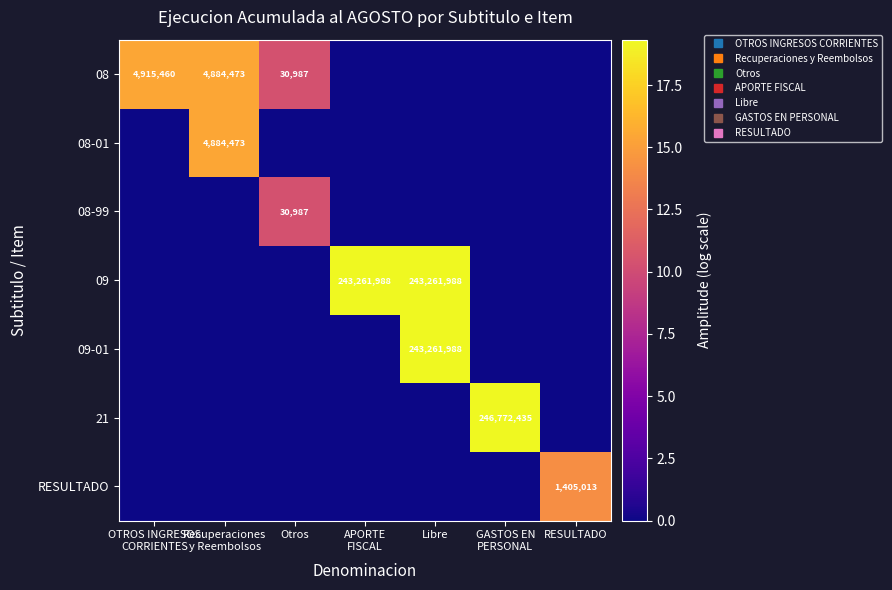

Which category has the lowest value in the 08-99 series?

OTROS INGRESOS CORRIENTES